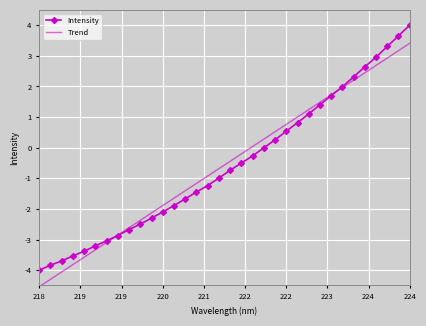

What is the difference between the values at 220.9264 and 219.0156?

2.0